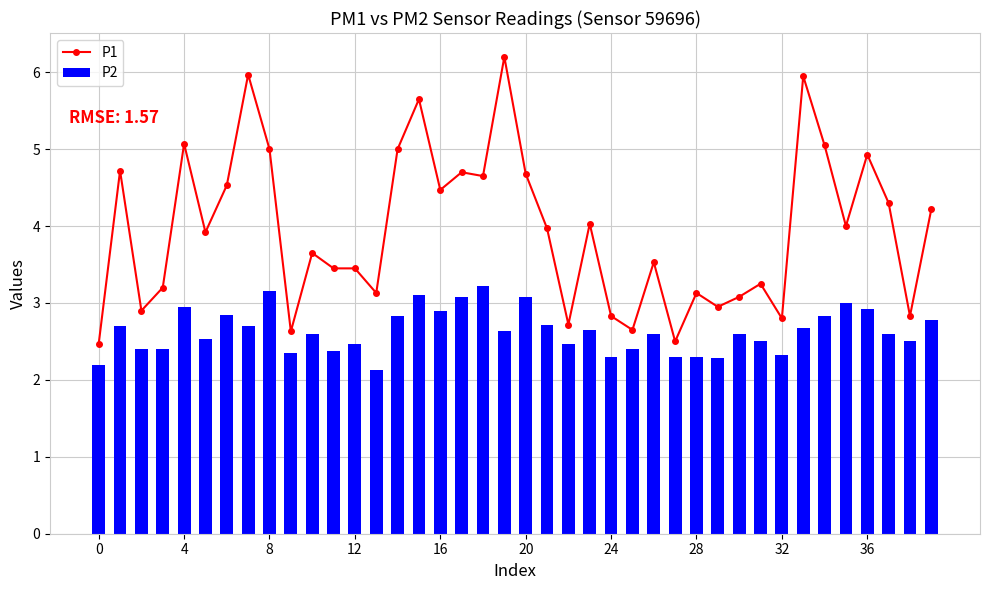

True or false: P1 has more than 2 interior local peaks.

True